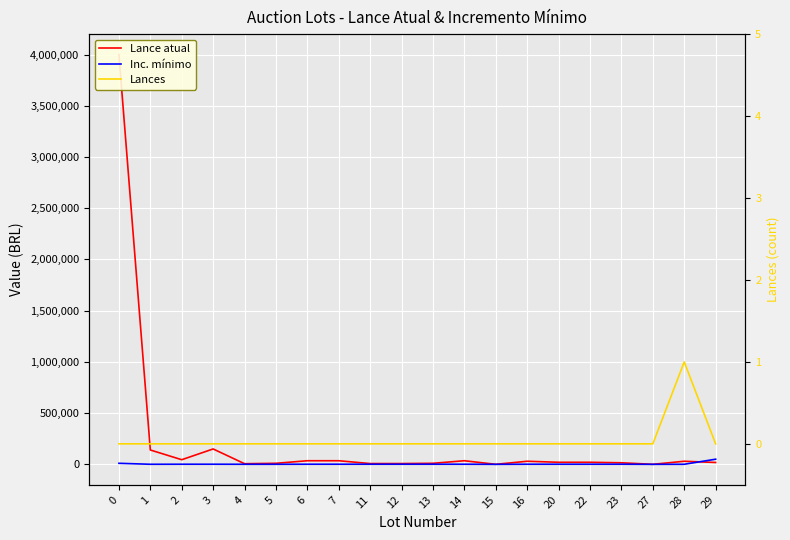

What is the sum of the Lance atual values at 20 and 6?

55000.0